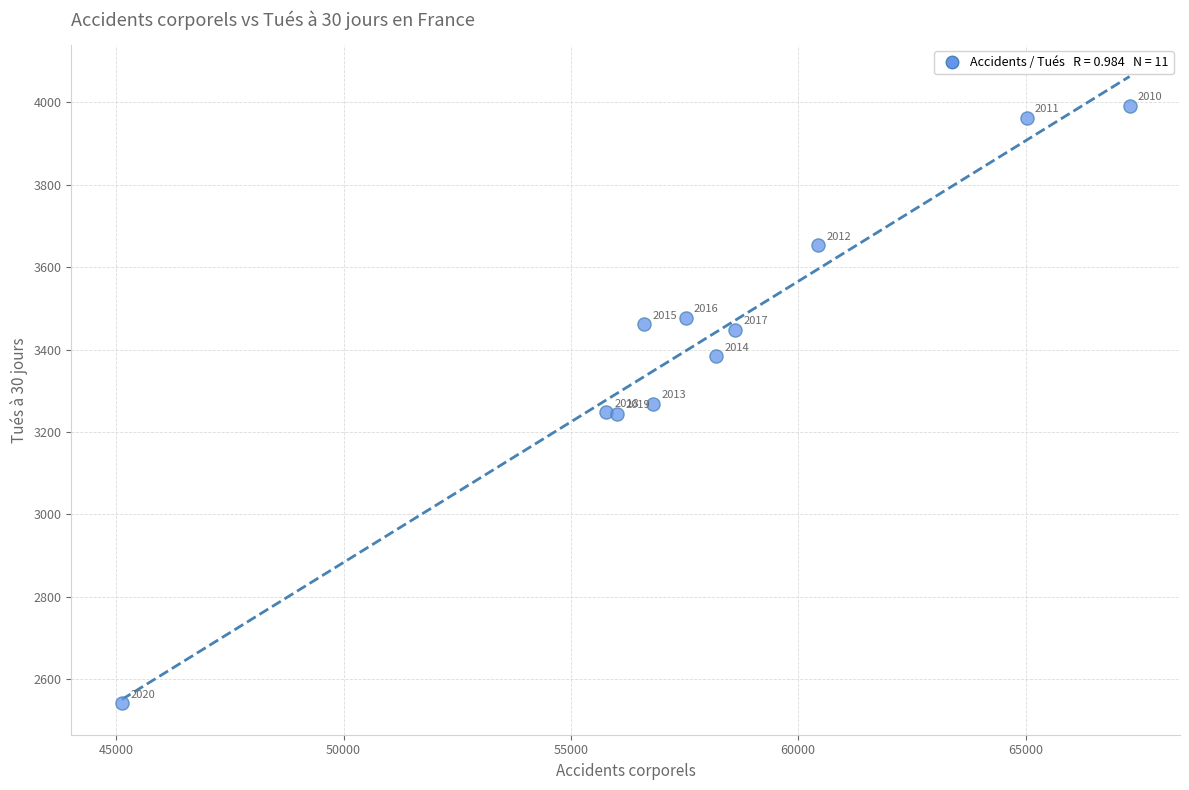

What Y value in the scatter plot is closest to 3266?

3268